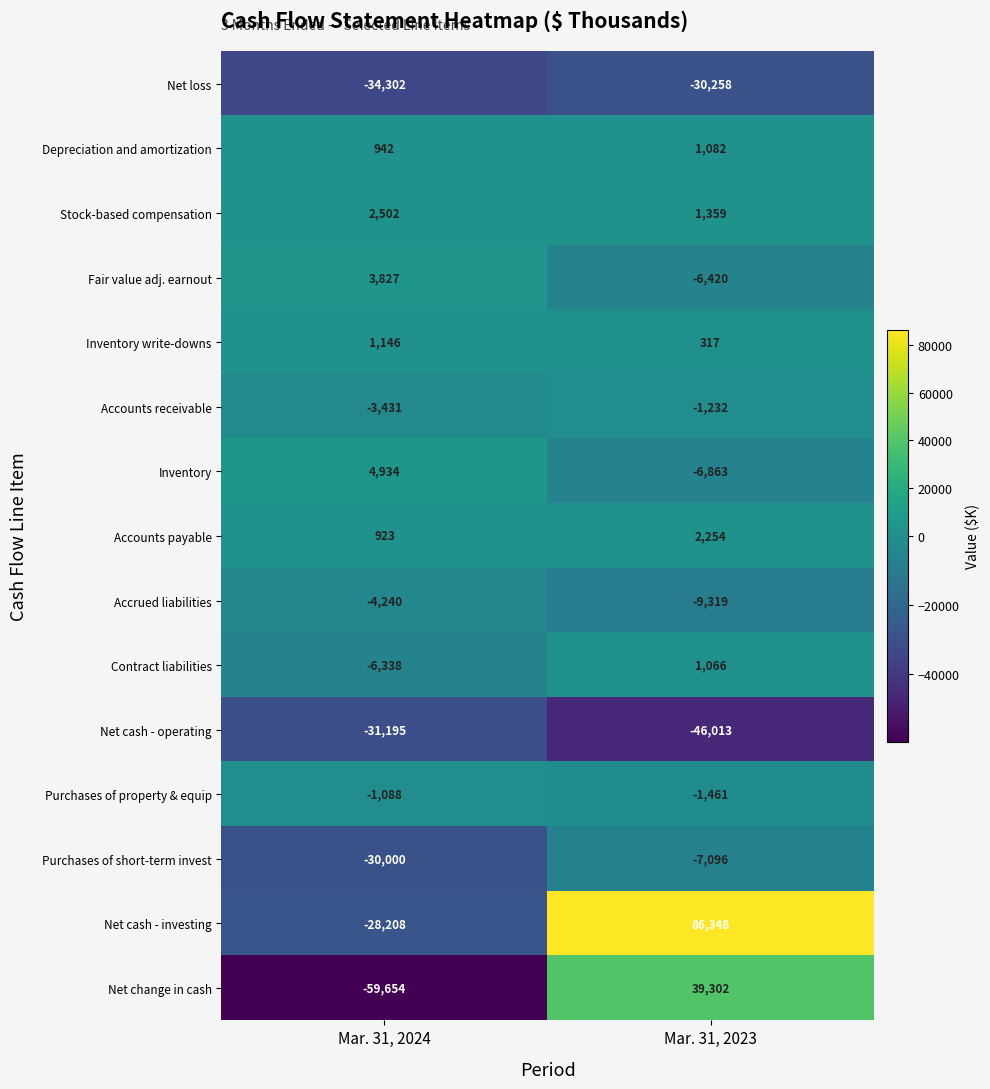

Which label corresponds to the largest value in the chart?

Mar. 31, 2023